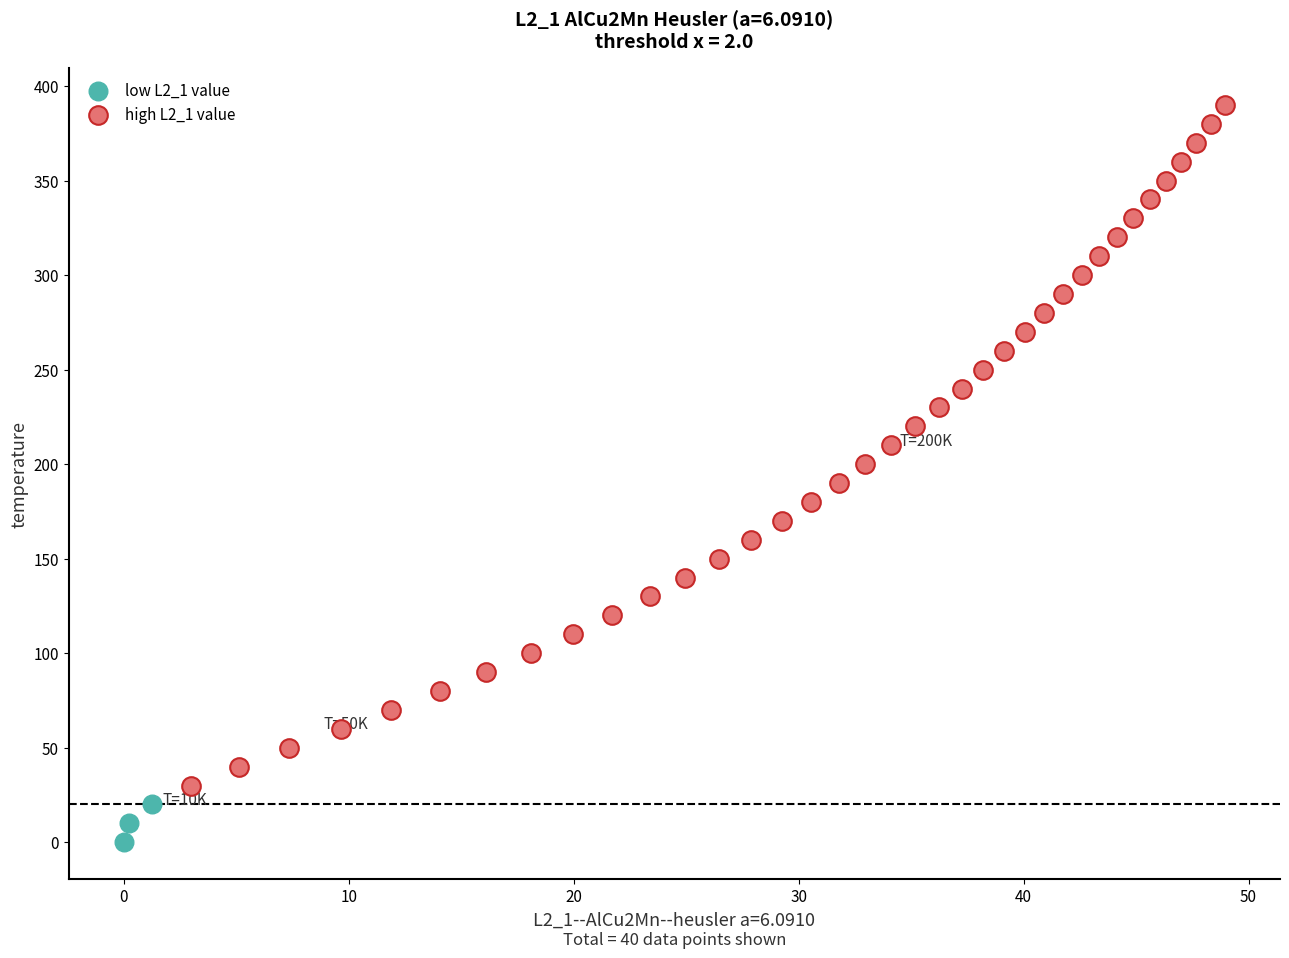

Which series reaches the maximum Y coordinate?

high L2_1 value